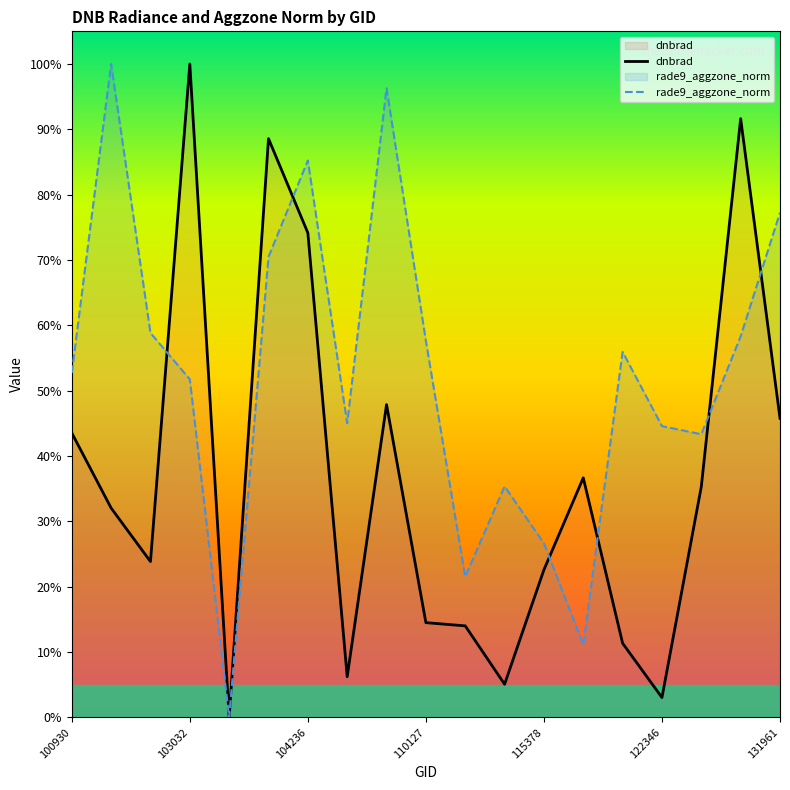

List the series in order of their overall mean, highest first.

rade9_aggzone_norm, dnbrad